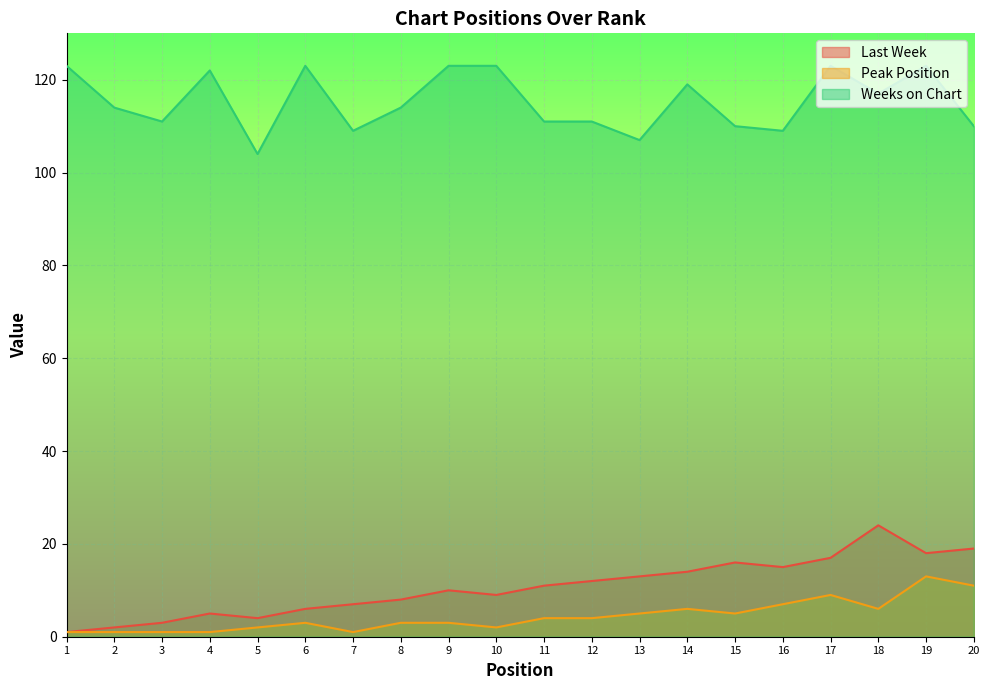

True or false: Weeks on Chart has a value of 190 at 7.

False